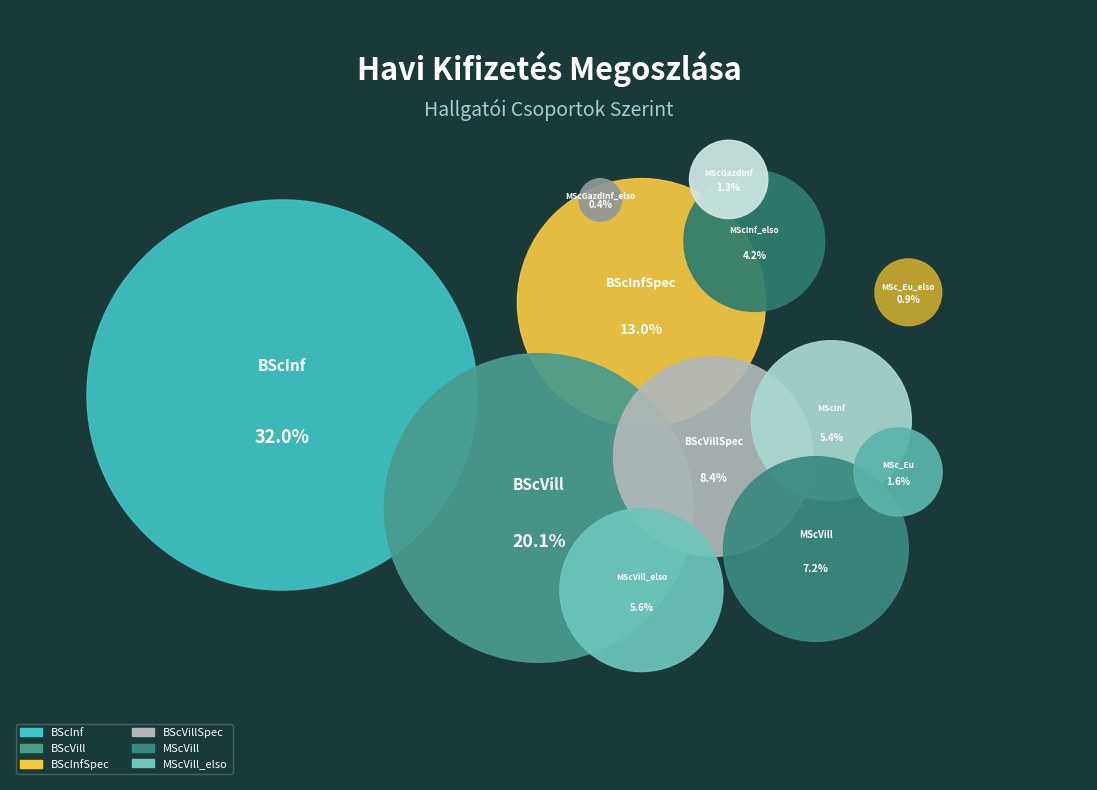

What percentage is NOT represented by BScVill?

79.9%